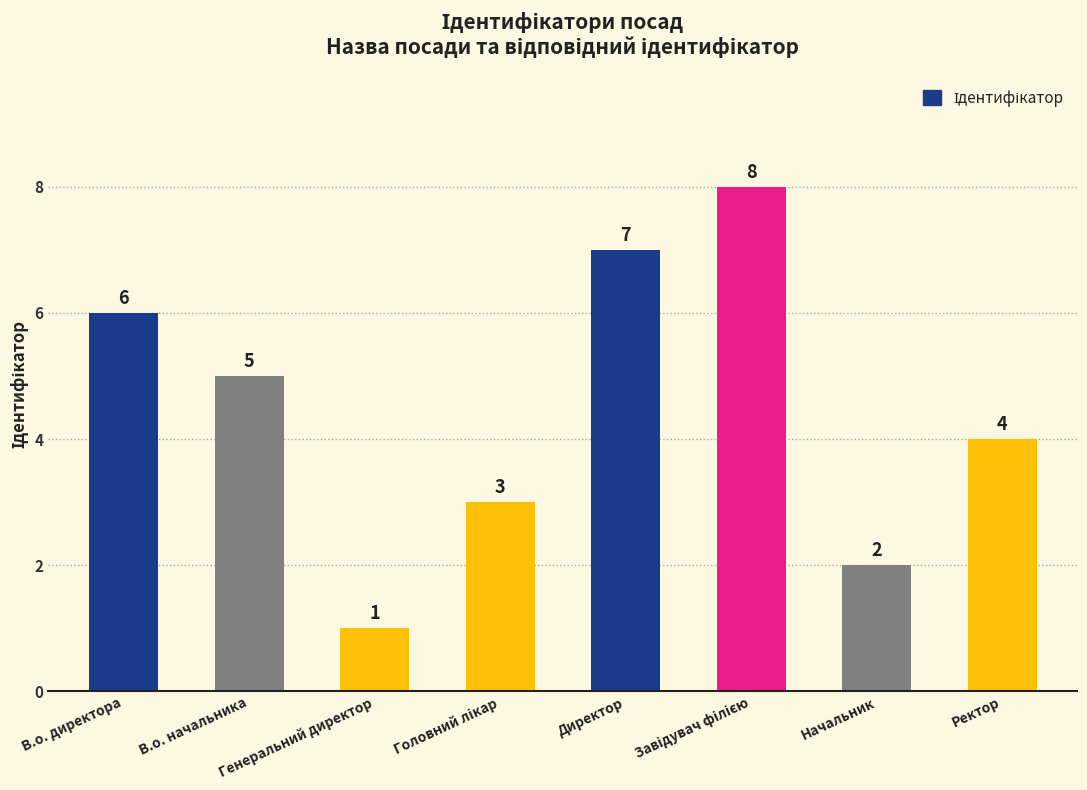

What is the difference between the second highest and minimum values?

6